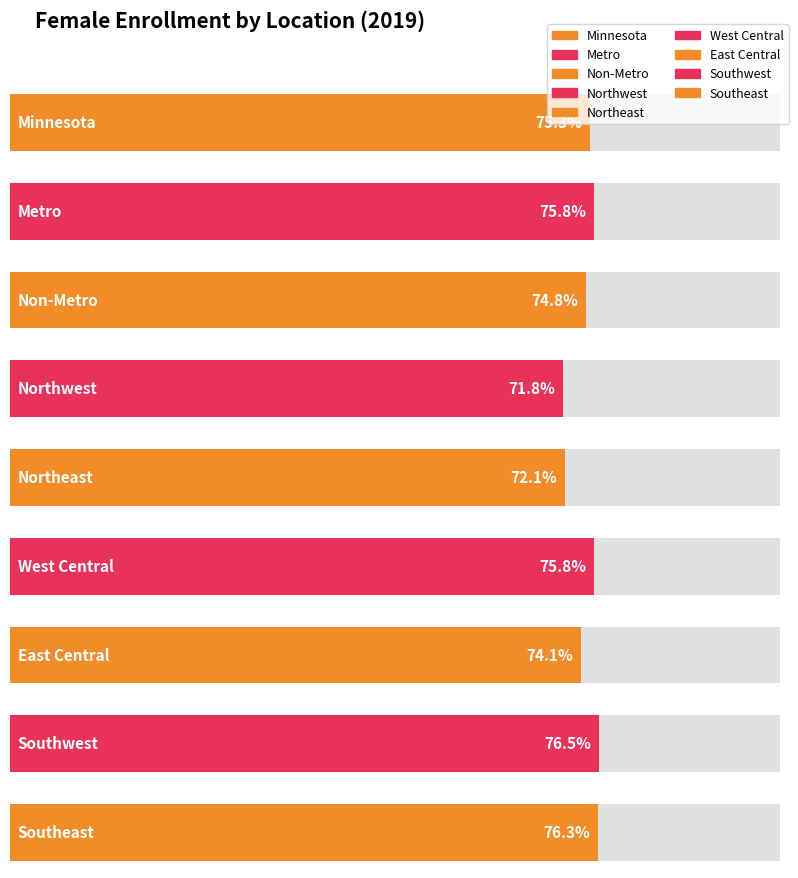

Read the value at Southeast.

0.8